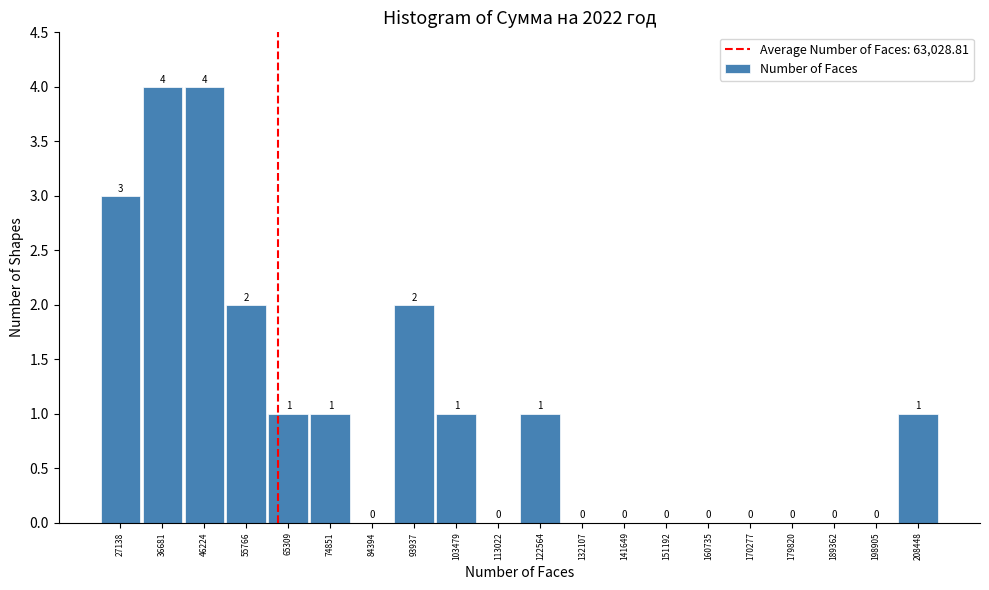

Reading left to right, list every bar in this chart as the range it spans on the x-axis followed by its height. The bar edges are not printed on the chart, so give them approximately, as read against the axis.

22000 to 32000: 3
32000 to 41000: 4
41000 to 51000: 4
51000 to 61000: 2
61000 to 70000: 1
70000 to 80000: 1
80000 to 89000: 0
89000 to 99000: 2
99000 to 108000: 1
108000 to 118000: 0
118000 to 127000: 1
127000 to 137000: 0
137000 to 146000: 0
146000 to 156000: 0
156000 to 166000: 0
166000 to 175000: 0
175000 to 185000: 0
185000 to 194000: 0
194000 to 204000: 0
204000 to 213000: 1